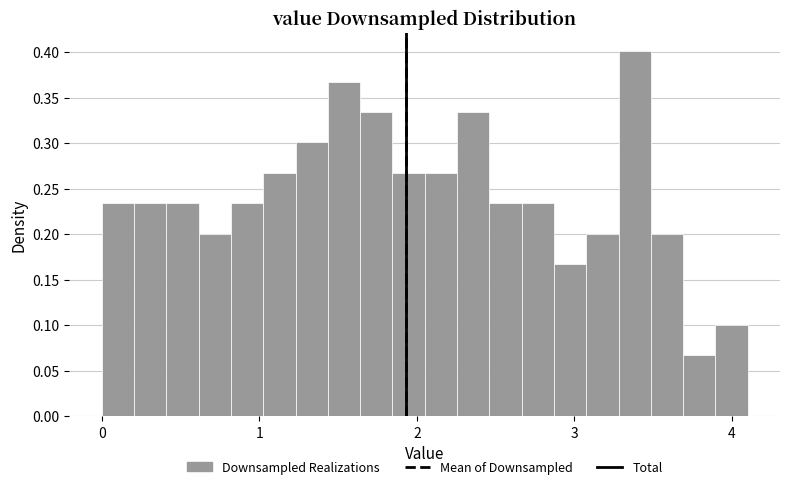

Around what value on the x-axis is the tallest bar? Give the approximate position of its centre, as read against the axis.

3.4